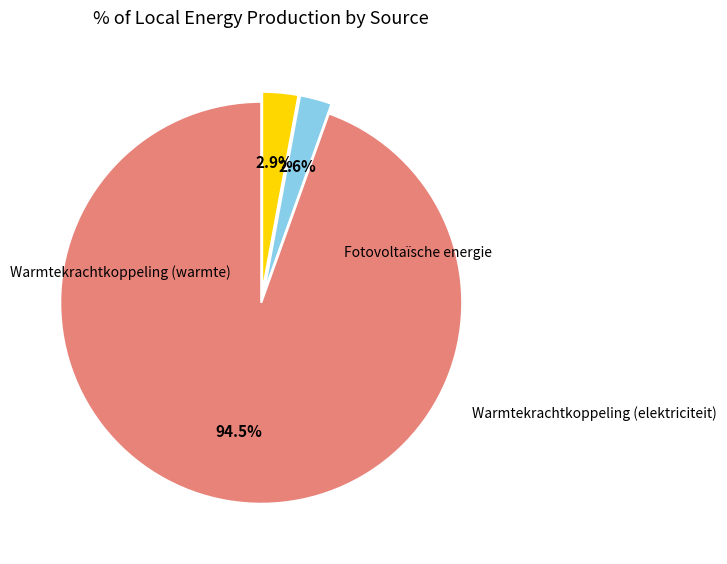

Is there a majority slice in this chart?

Yes